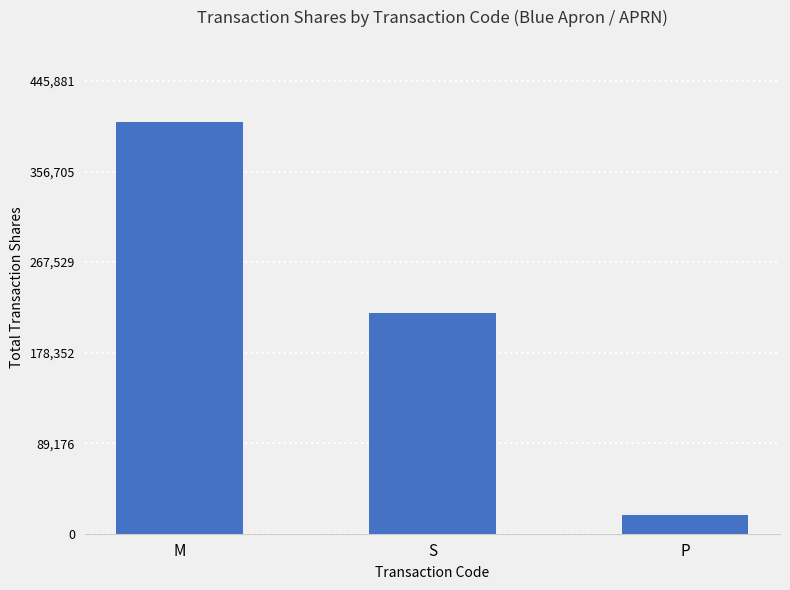

Count the values in the range 18700 to 405347.

3